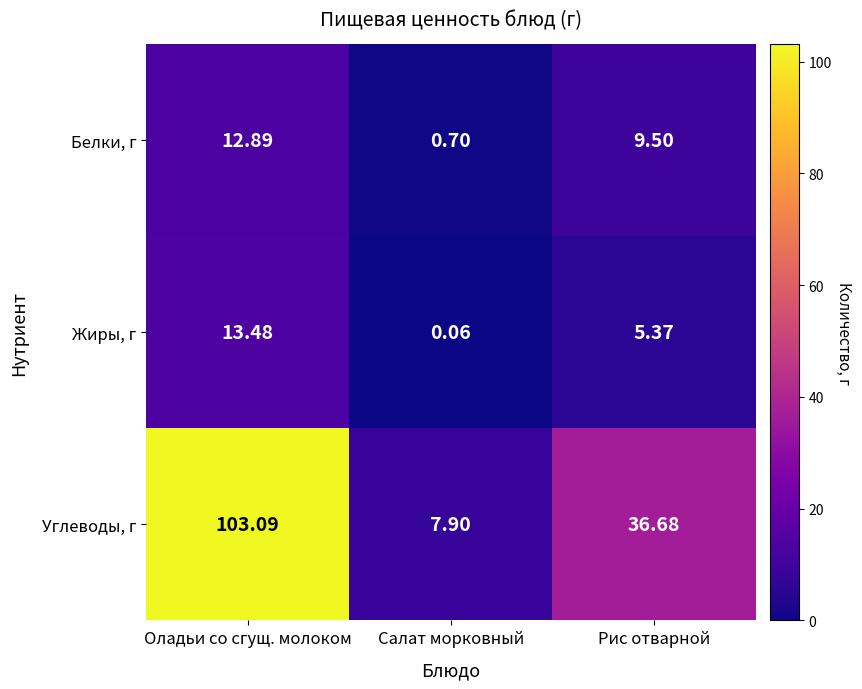

At which label does Углеводы, г reach its peak?

Оладьи со сгущ. молоком